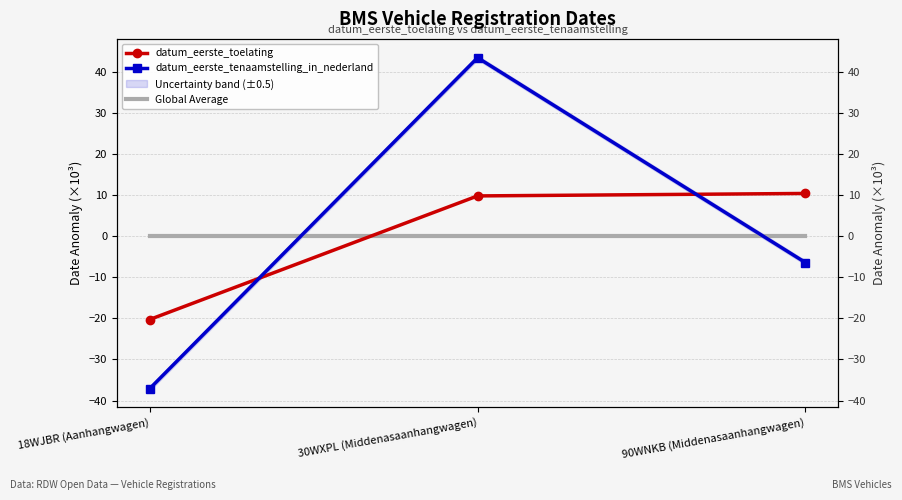

At which label does datum_eerste_tenaamstelling_in_nederland reach its peak?

30WXPL (Middenasaanhangwagen)